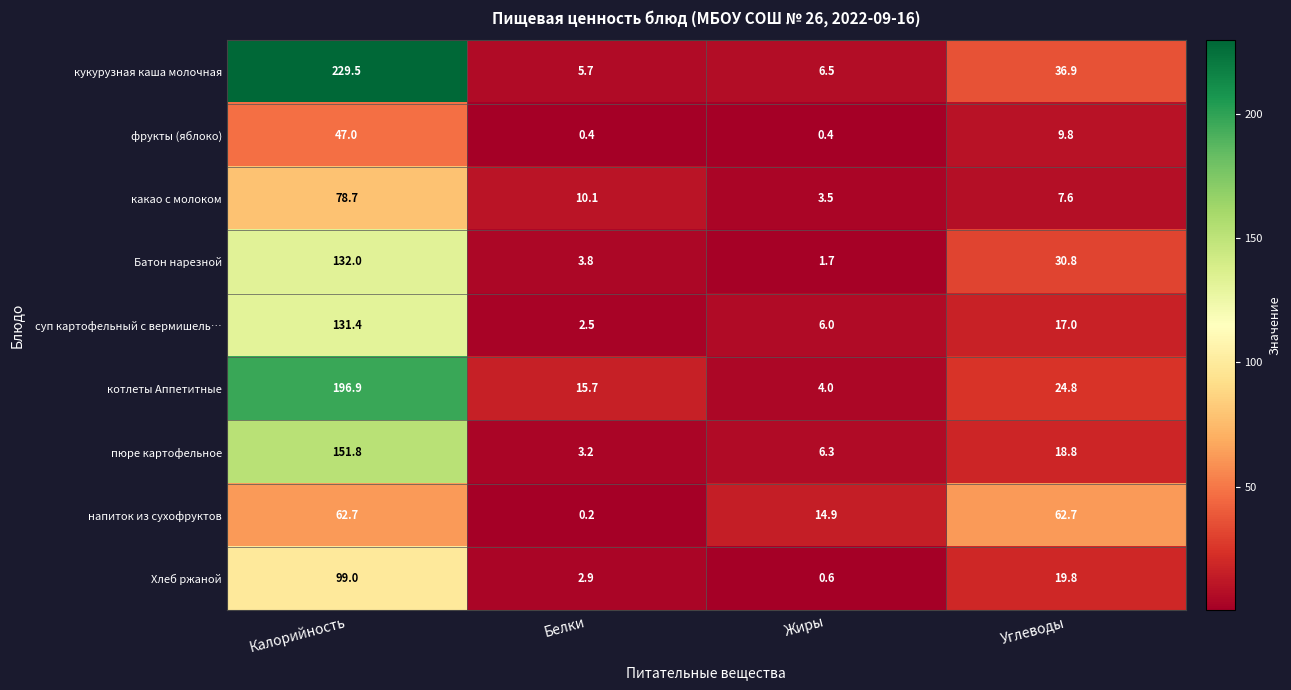

At how many categories does at least one series exceed 1?

4